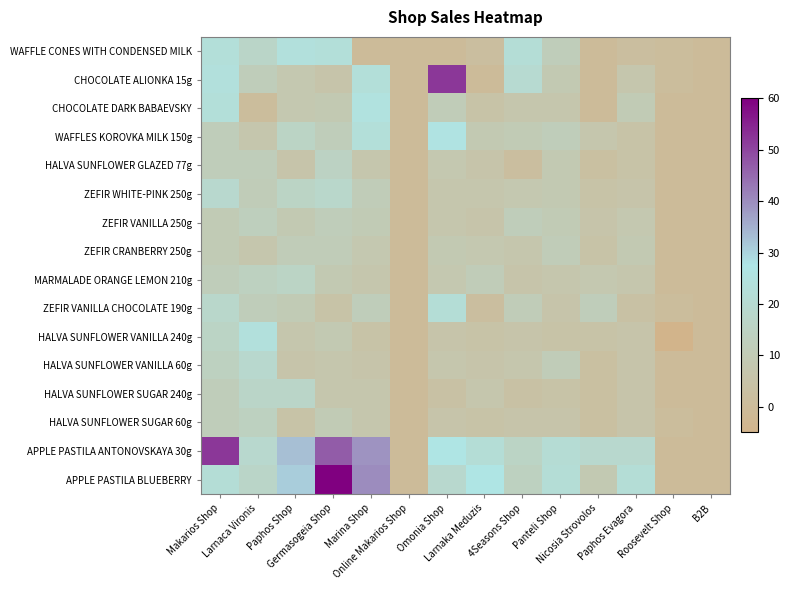

Between Paphos Shop and B2B, which is larger?

Paphos Shop